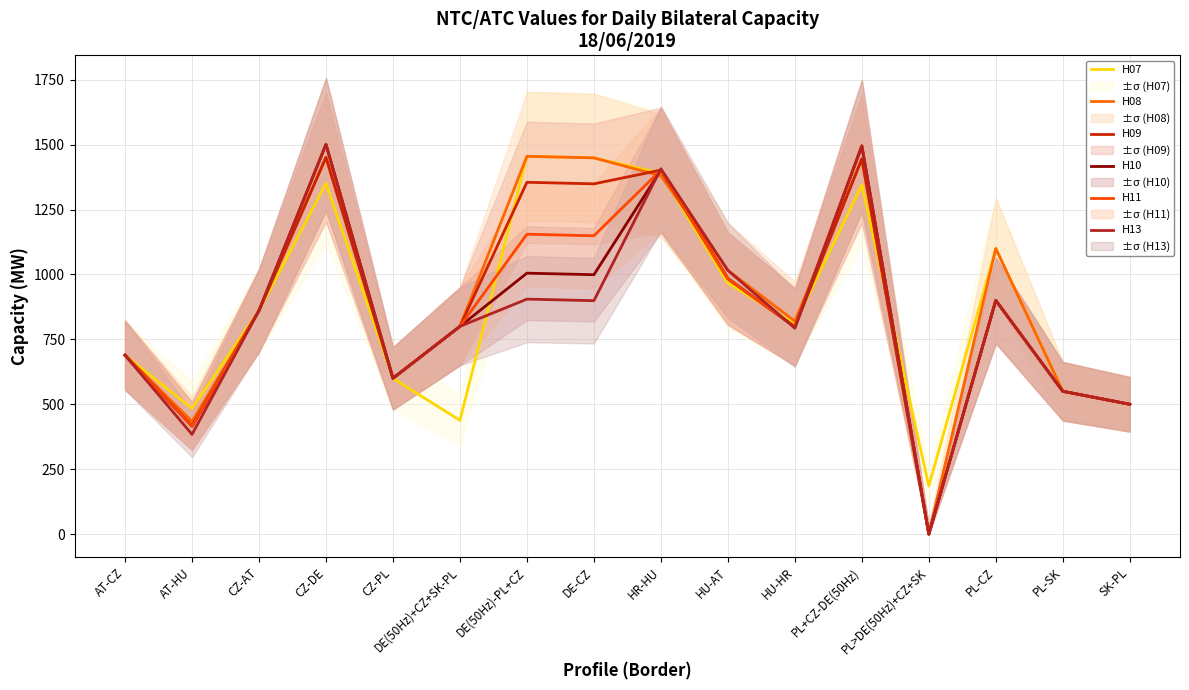

Where does the H09 series first go above 861?

CZ-DE